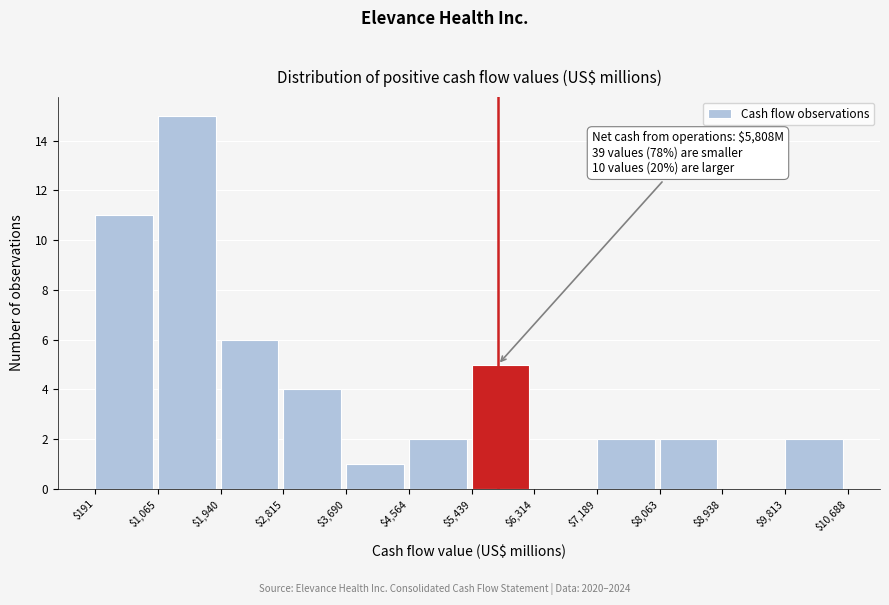

Over which range of the x-axis is the bar tallest?

$1,065 to $1,940